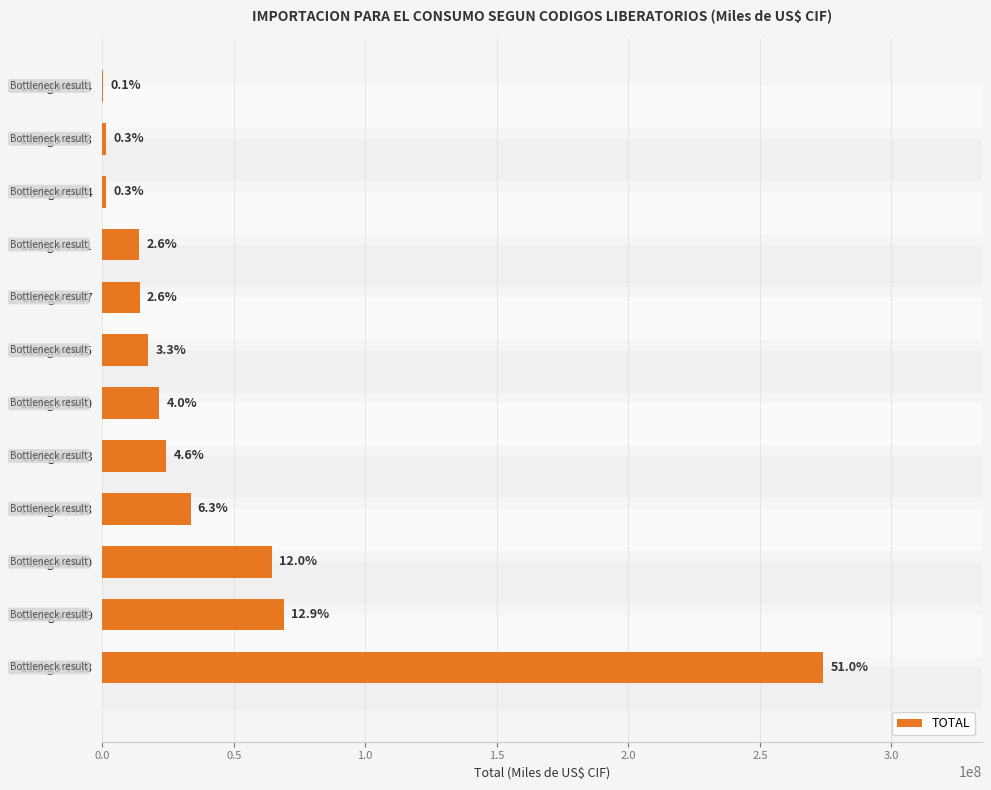

Which label corresponds to the smallest value in the chart?

Codigo 4444